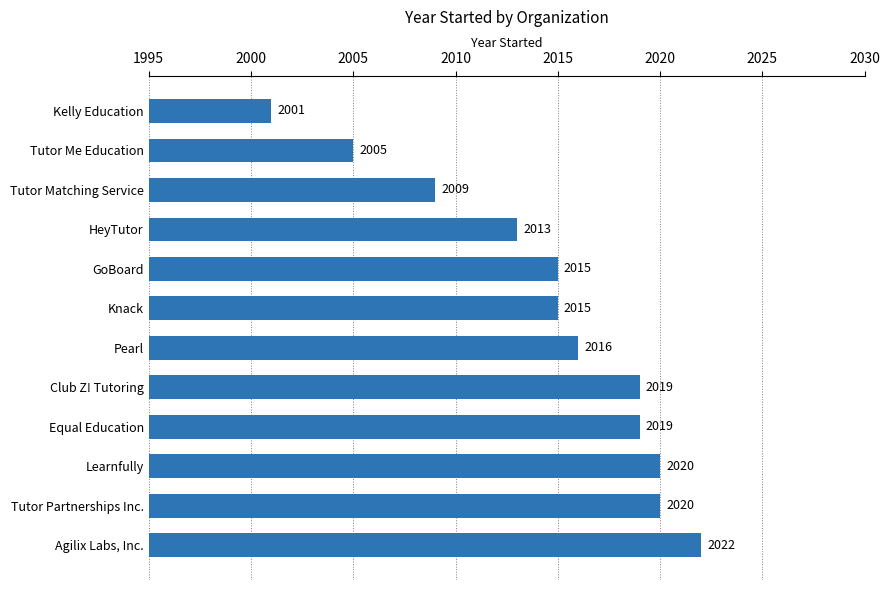

What is the difference between the maximum and second lowest values?

17